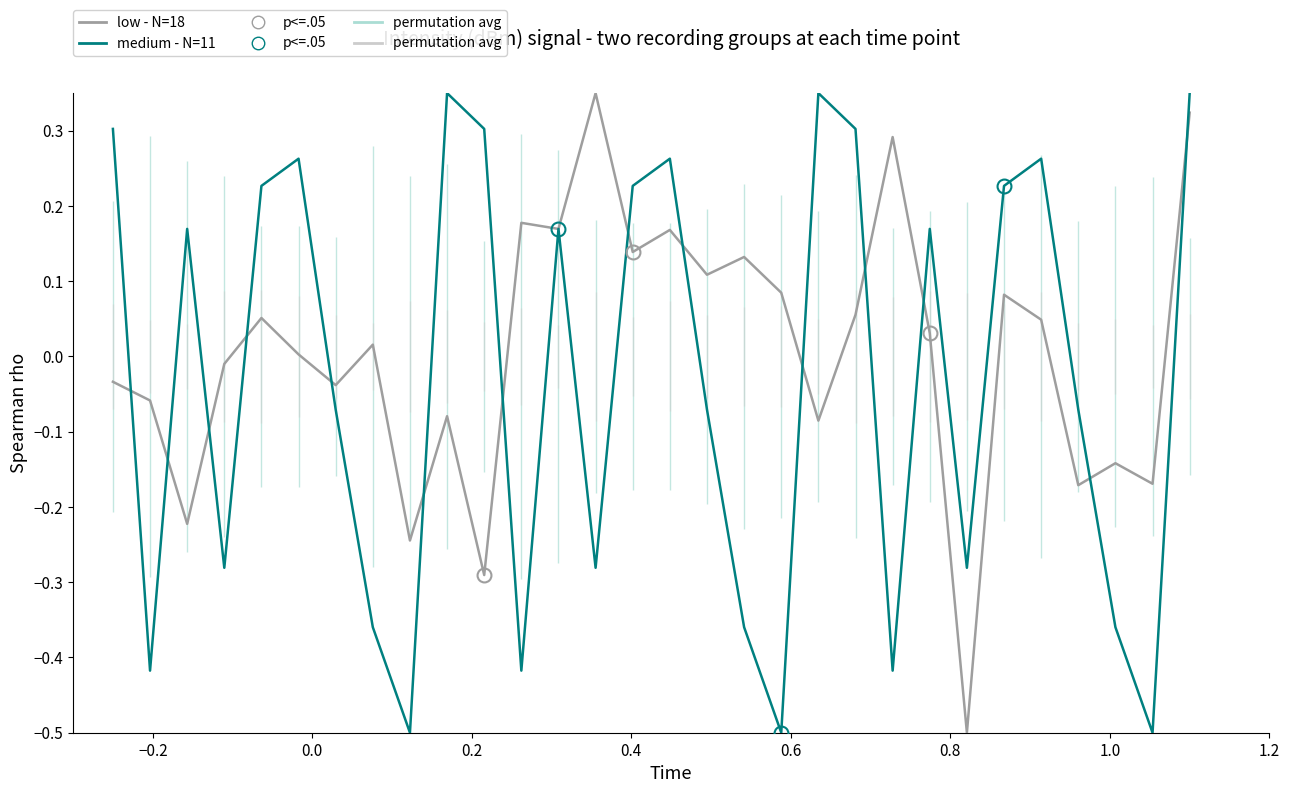

What is the highest value of the medium - N=11 series?

0.3